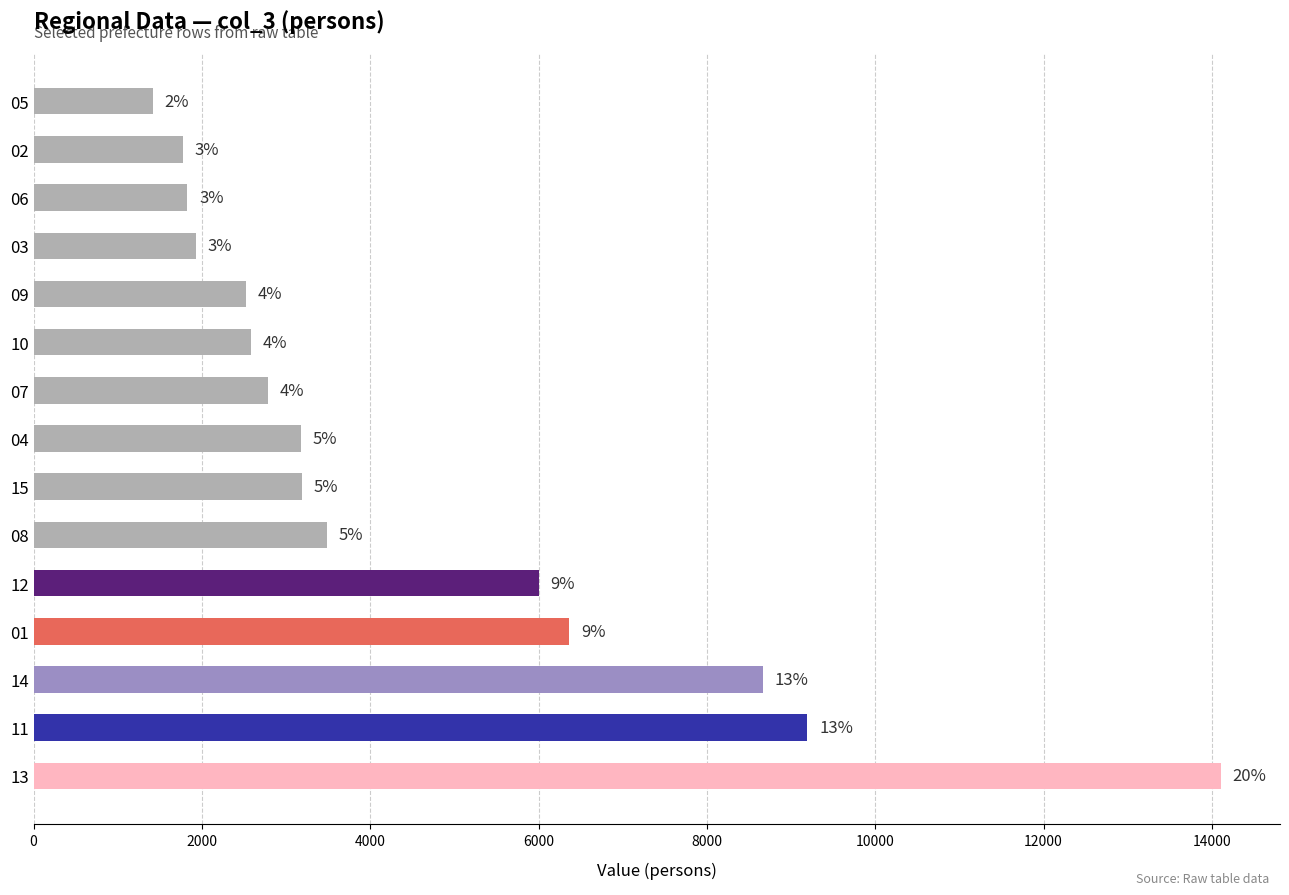

Are the bars horizontal?

Yes